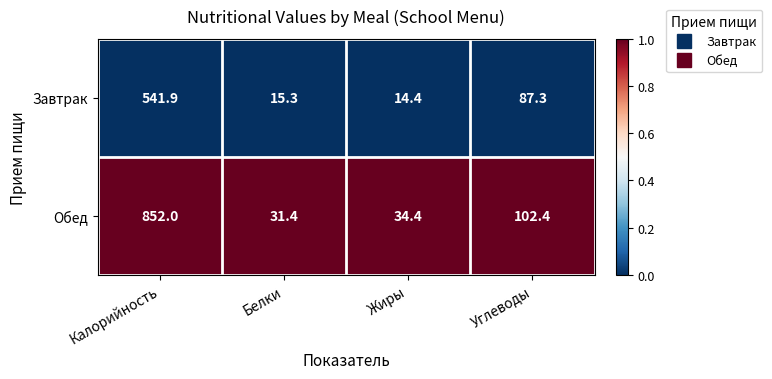

Which series has the widest spread of values?

Обед